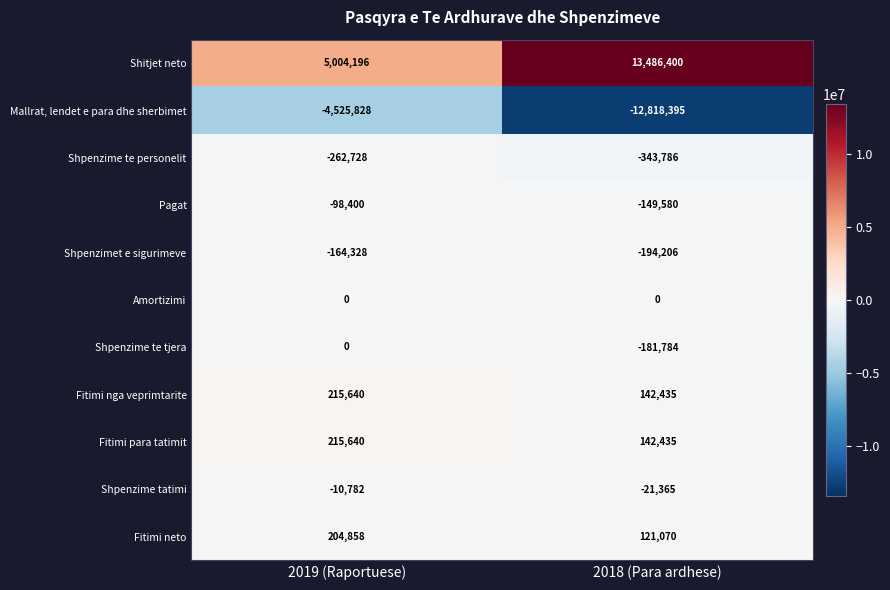

What is the sum of all Pagat values?

-247980